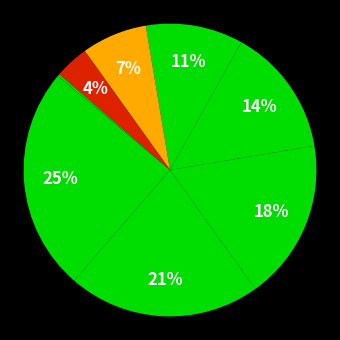

Is the sum of Ubhayathunga Amitha and Philips Patrick greater than half?

No